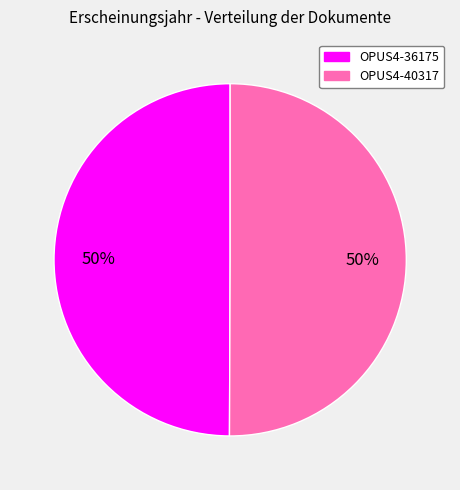

Is it true that OPUS4-40317 is 50% of the pie?

True